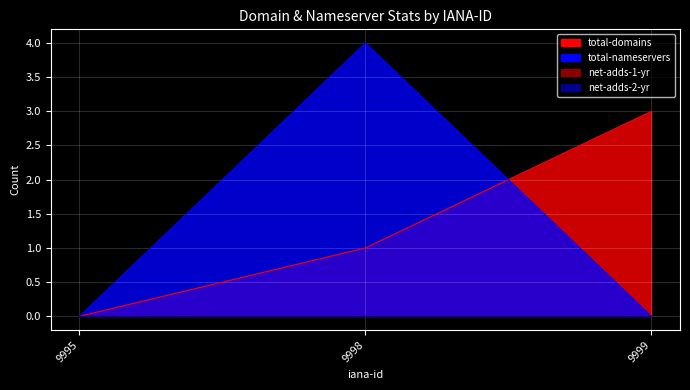

True or false: total-domains has a value of 2 at 9998.

False